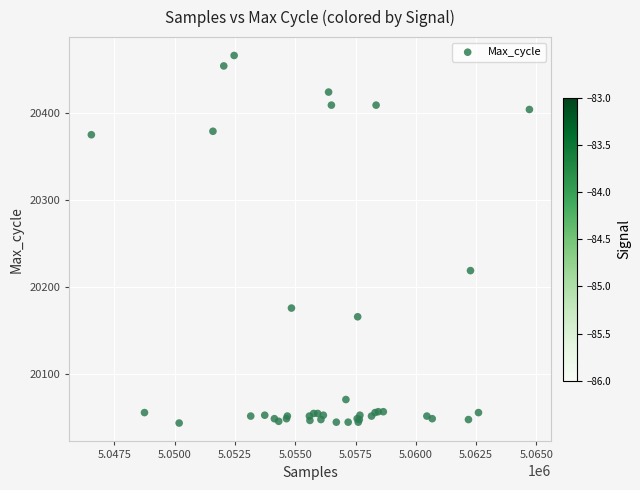

What Y value in the scatter plot is closest to 20255?

20219